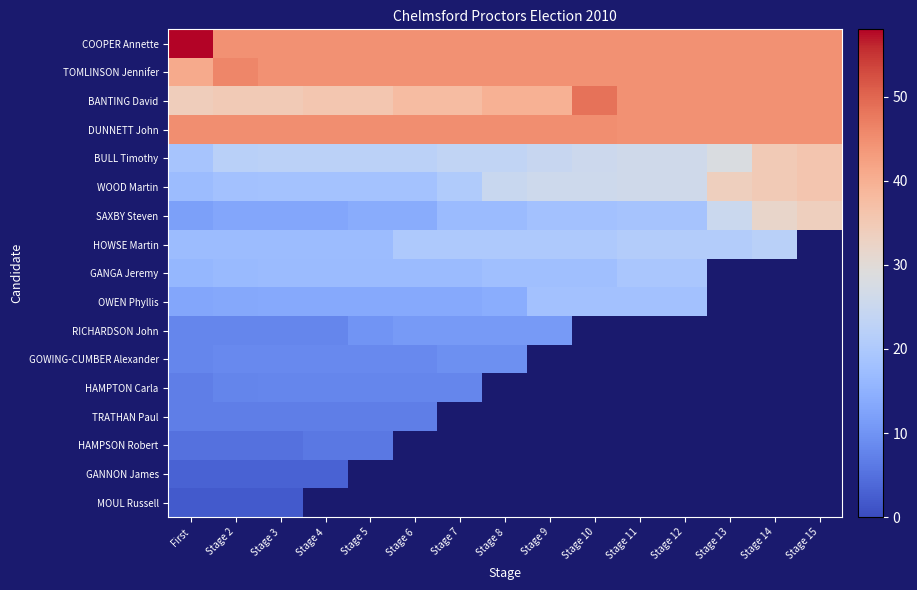

What is the difference between the maximum and minimum values in the GANGA Jeremy series?

3.4